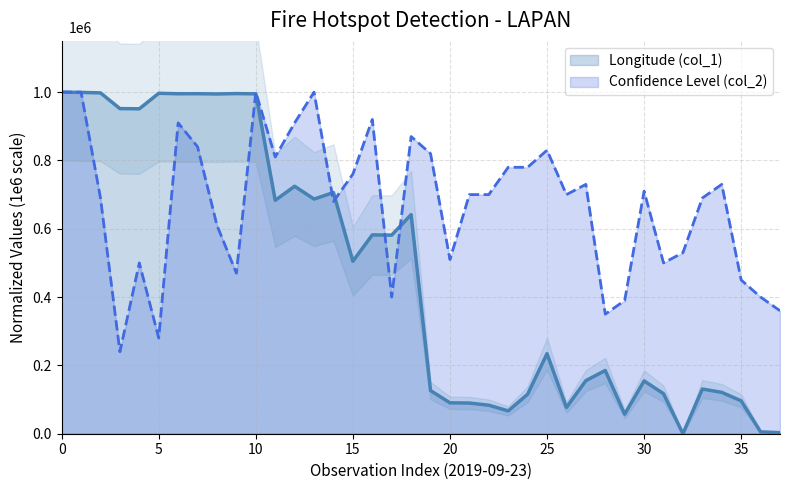

What is the total value across all series at 3?

1191780.8